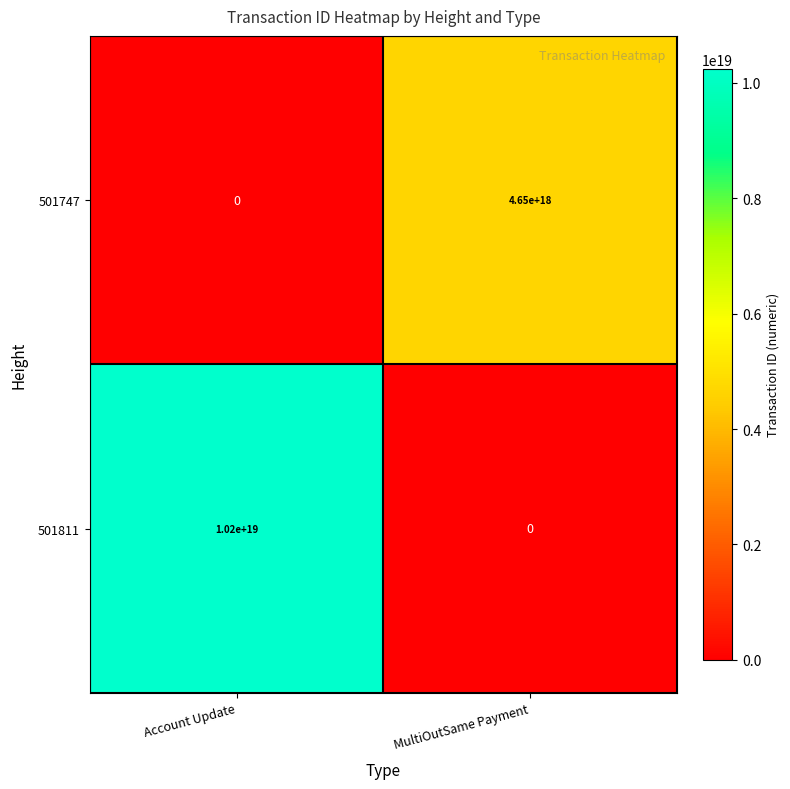

Between Account Update and MultiOutSame Payment, which series saw the biggest shift?

501811